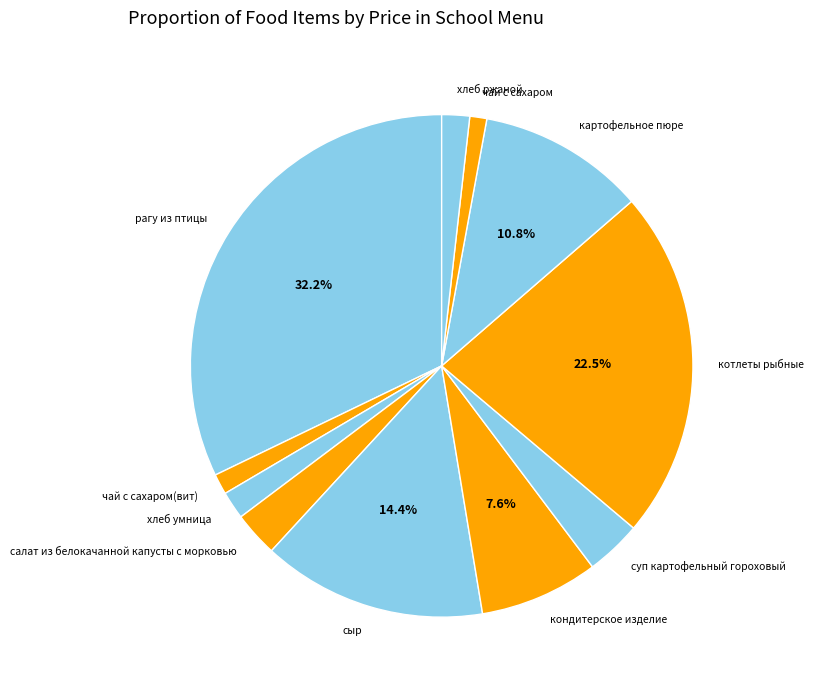

To the nearest percent, what is the difference between the суп картофельный гороховый and хлеб умница slice percentages?

2%